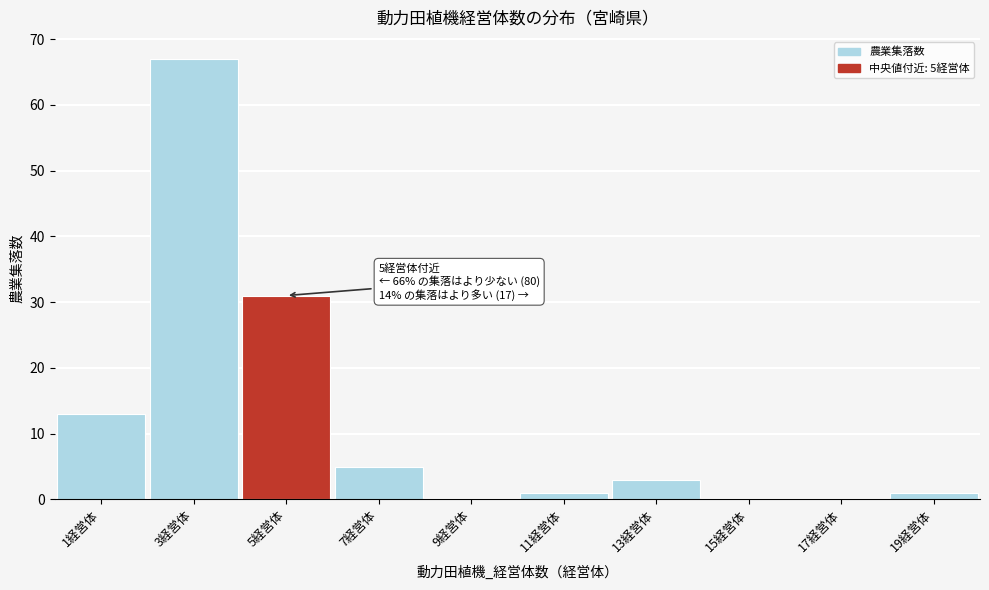

Reading right to left, what are all the values shown in this chart?

19経営体=1	17経営体=0	15経営体=0	13経営体=3	11経営体=1	9経営体=0	7経営体=5	5経営体=31	3経営体=67	1経営体=13